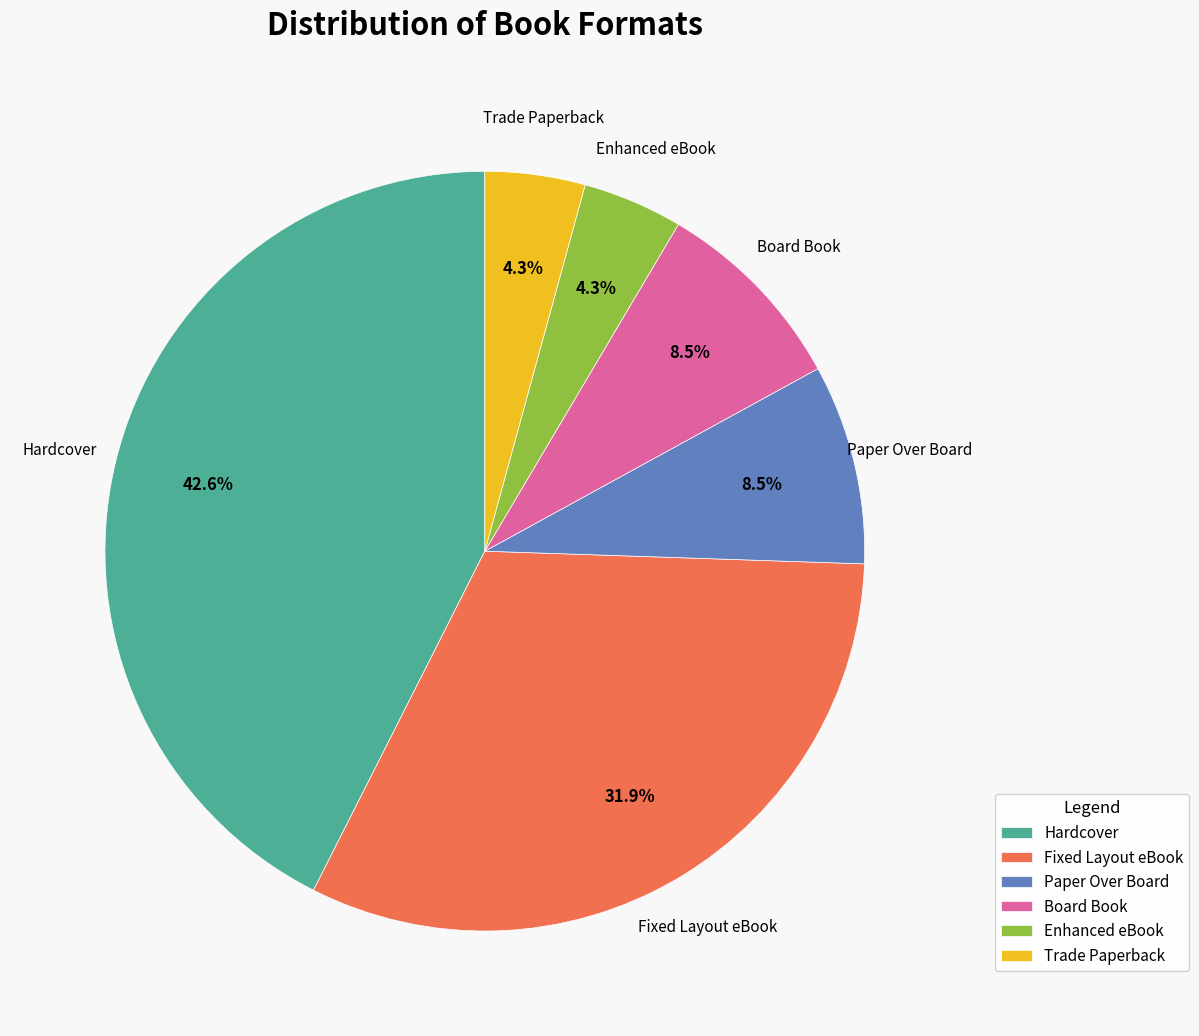

True or false: Enhanced eBook accounts for 14% of the total.

False